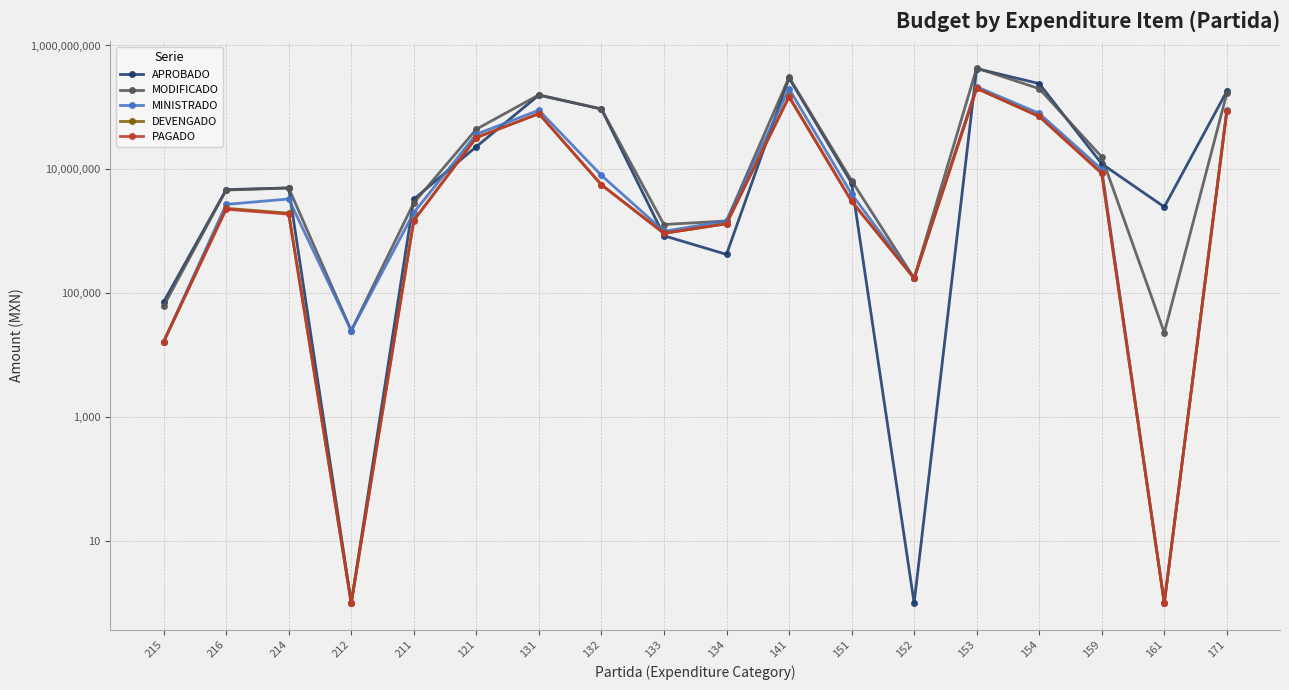

What is the difference between the second highest and minimum values in the APROBADO series?

299134659.2